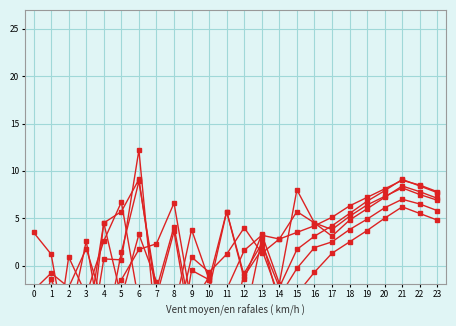

True or false: col_12 has a value of 3.4 at 17.

False